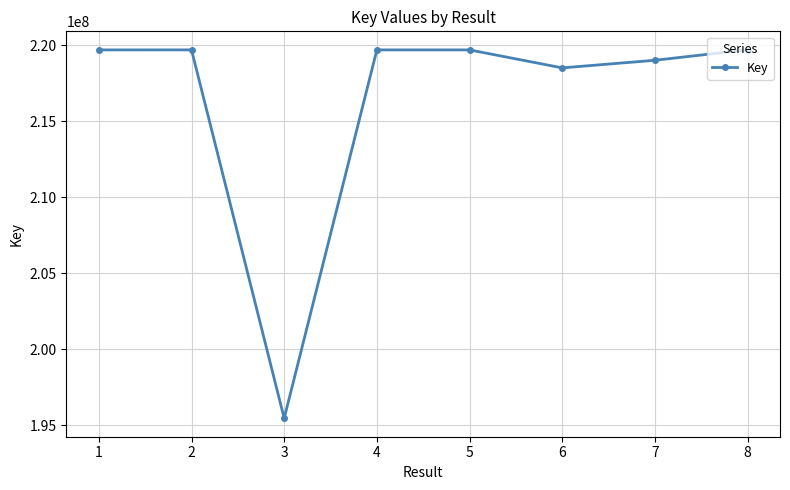

What is the value of the 6th point from the left?

218524115